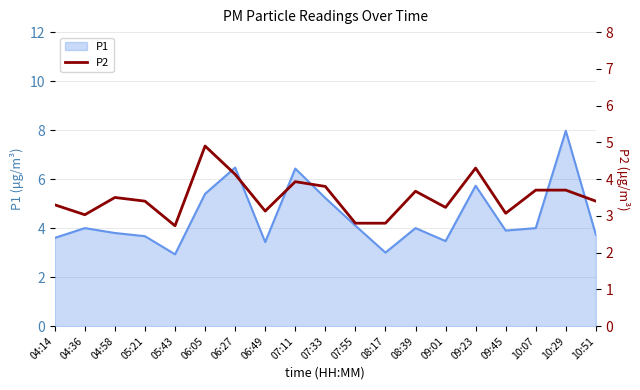

The P1 series shows 3.9 at 09:45. True or false?

True